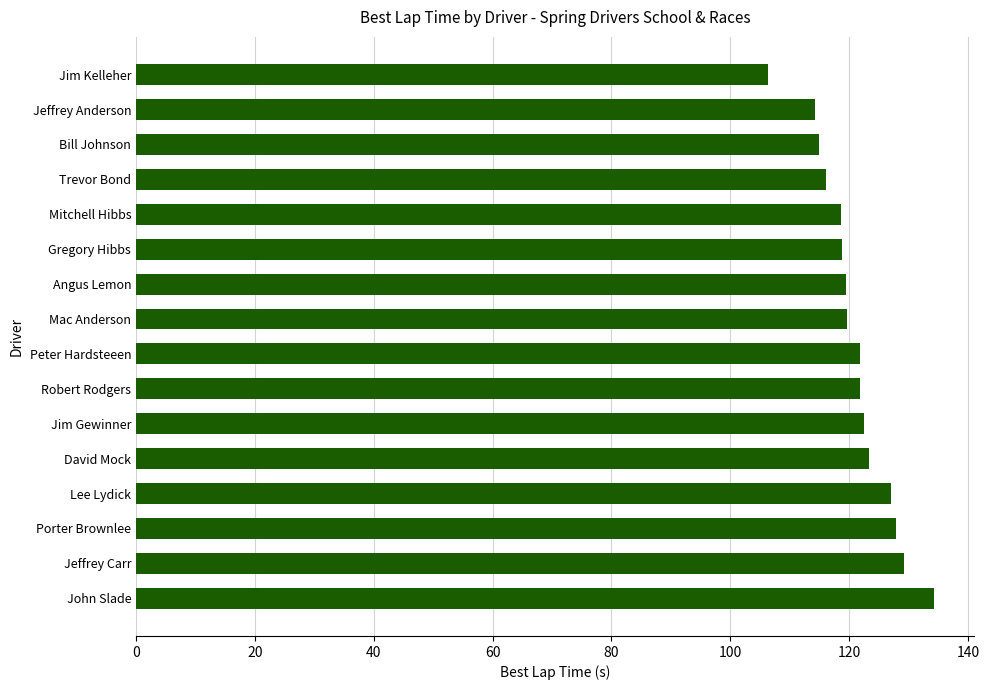

The value at Jim Kelleher is 106.3. True or false?

True